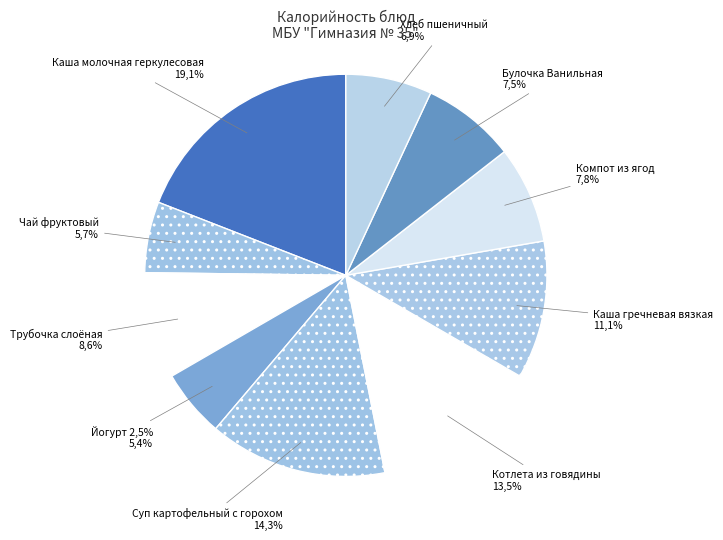

How many segments does this pie chart have?

10